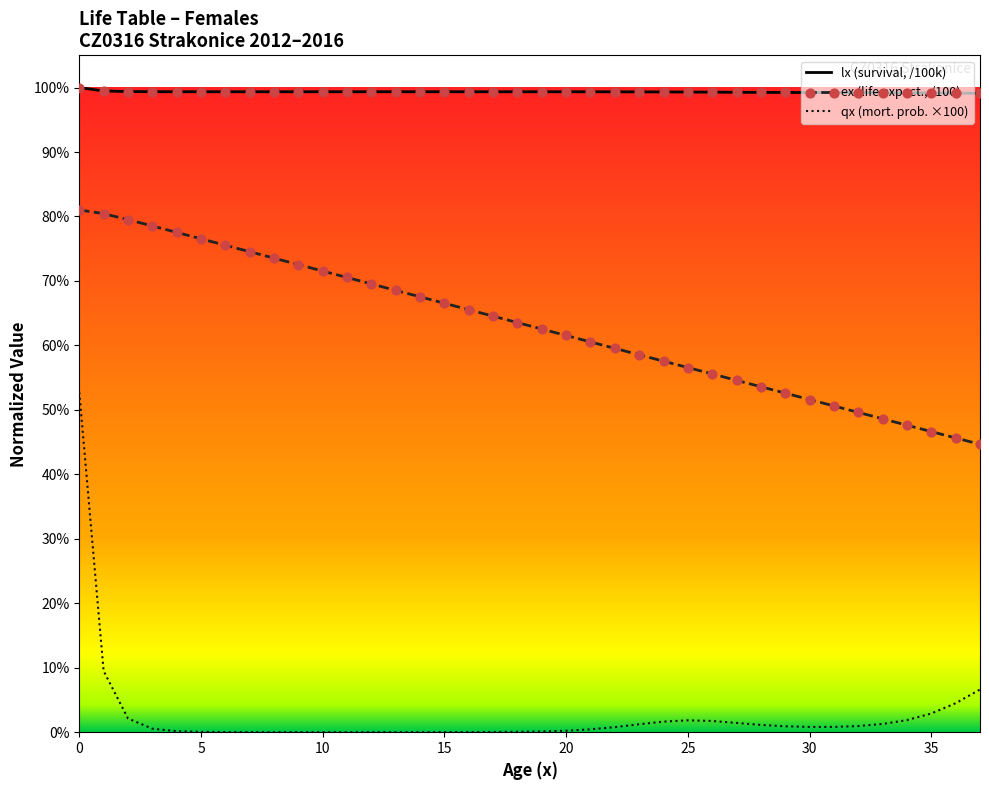

Which series contains the lowest Y value?

qx (mort. prob. ×100)